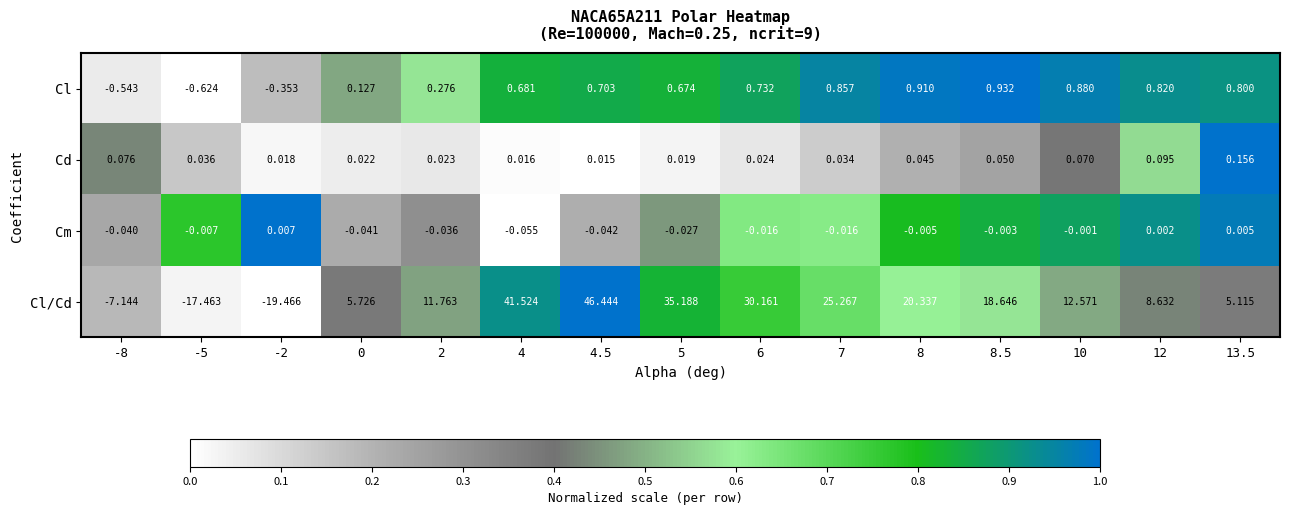

Rank the series by their maximum value, from highest to lowest.

Cl/Cd, Cl, Cd, Cm